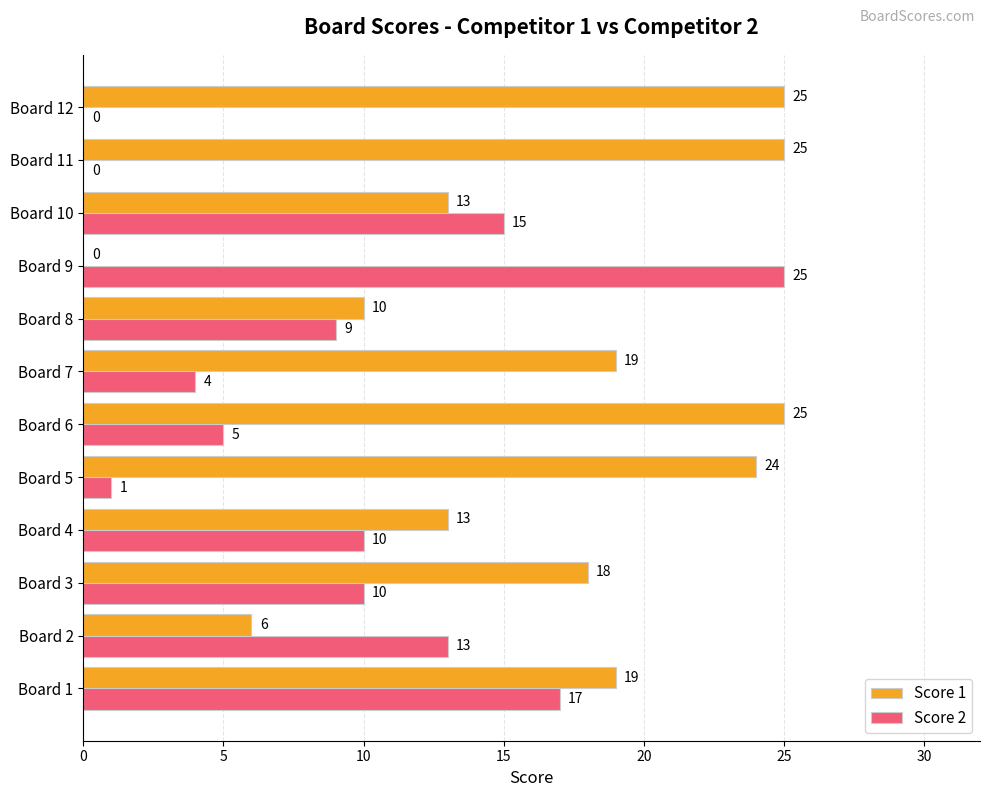

Which series changed the most between Board 4 and Board 11?

Score 1